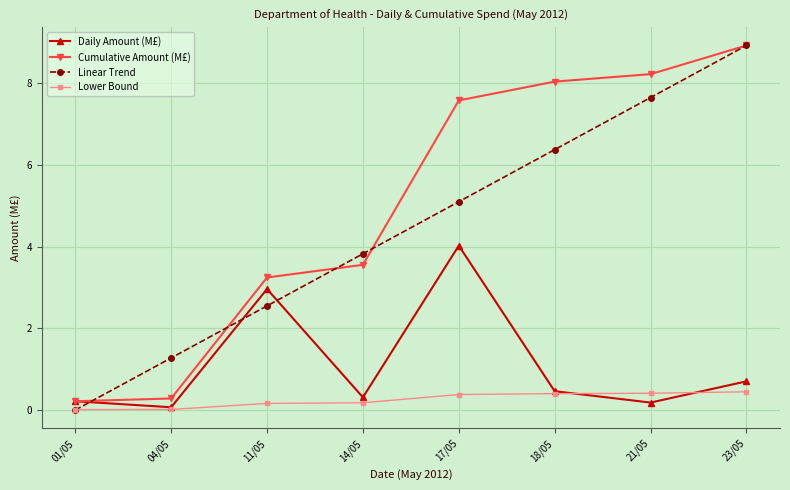

What is the value of the Daily Amount (M£) point at the 5th from the left?

4.0